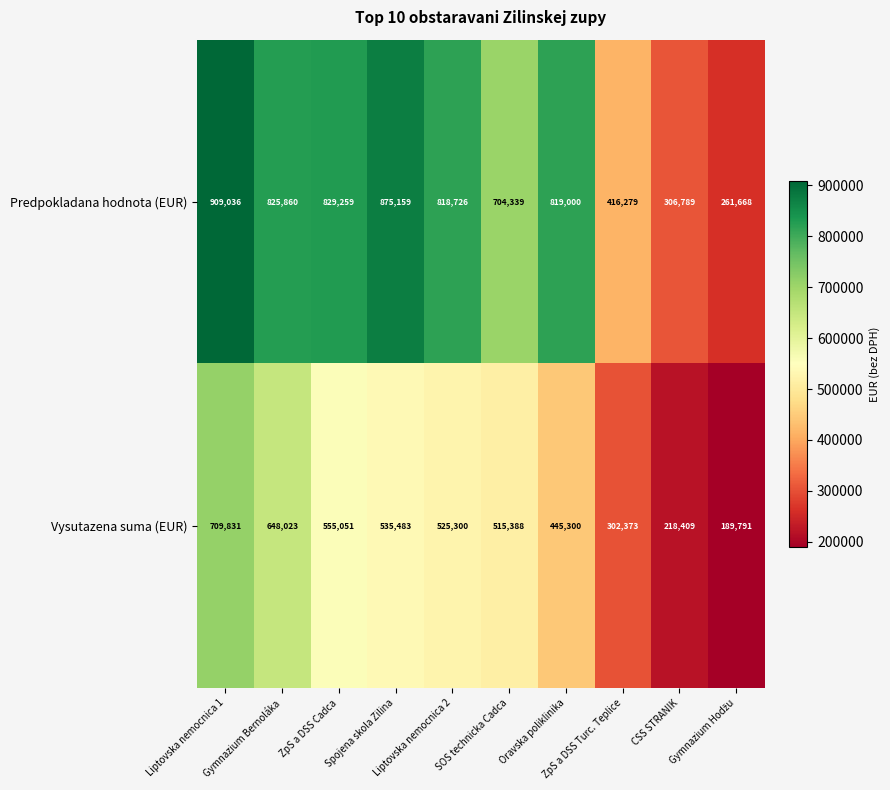

List the series in order of their peak value, lowest first.

Vysutazena suma (EUR), Predpokladana hodnota (EUR)